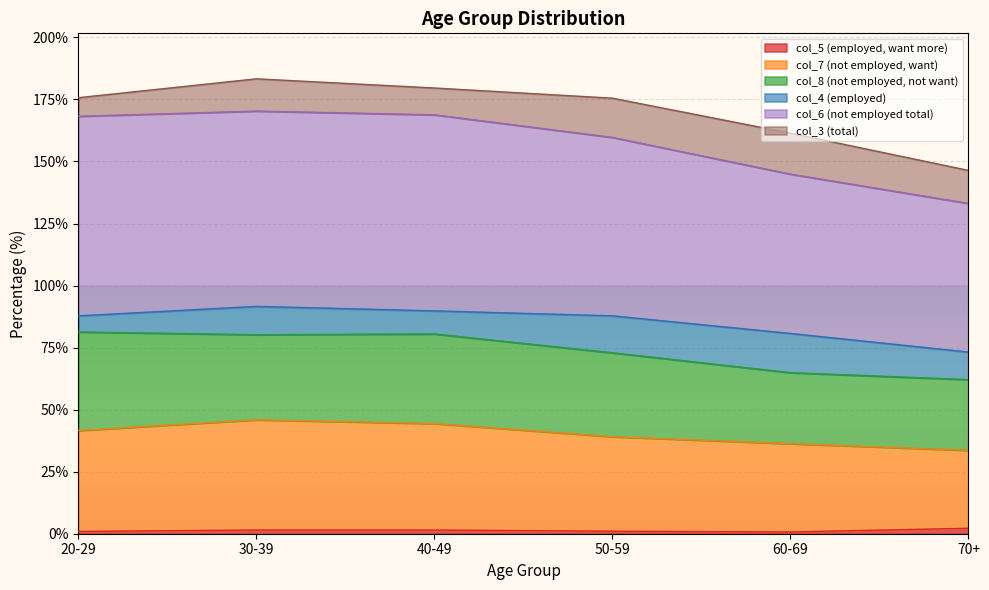

What position from the right is 30-39?

5